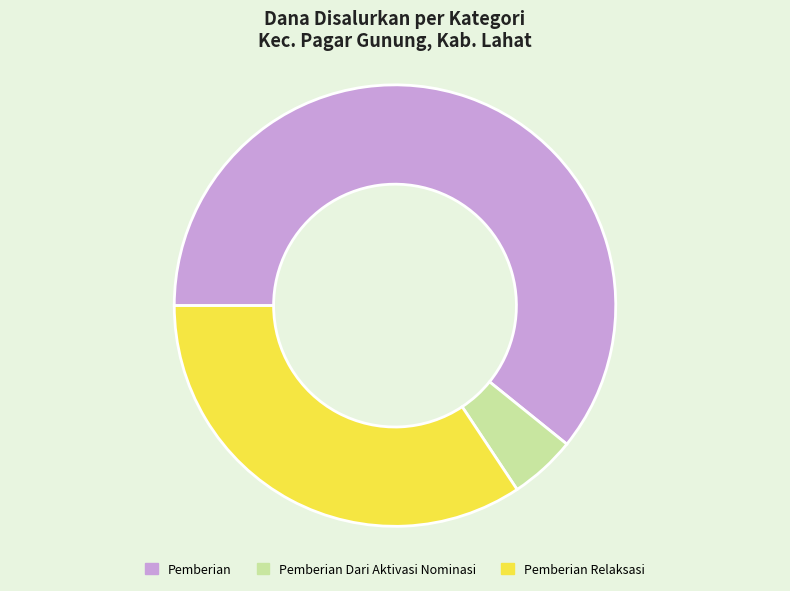

Is the sum of Pemberian Relaksasi and Pemberian Dari Aktivasi Nominasi greater than half?

No